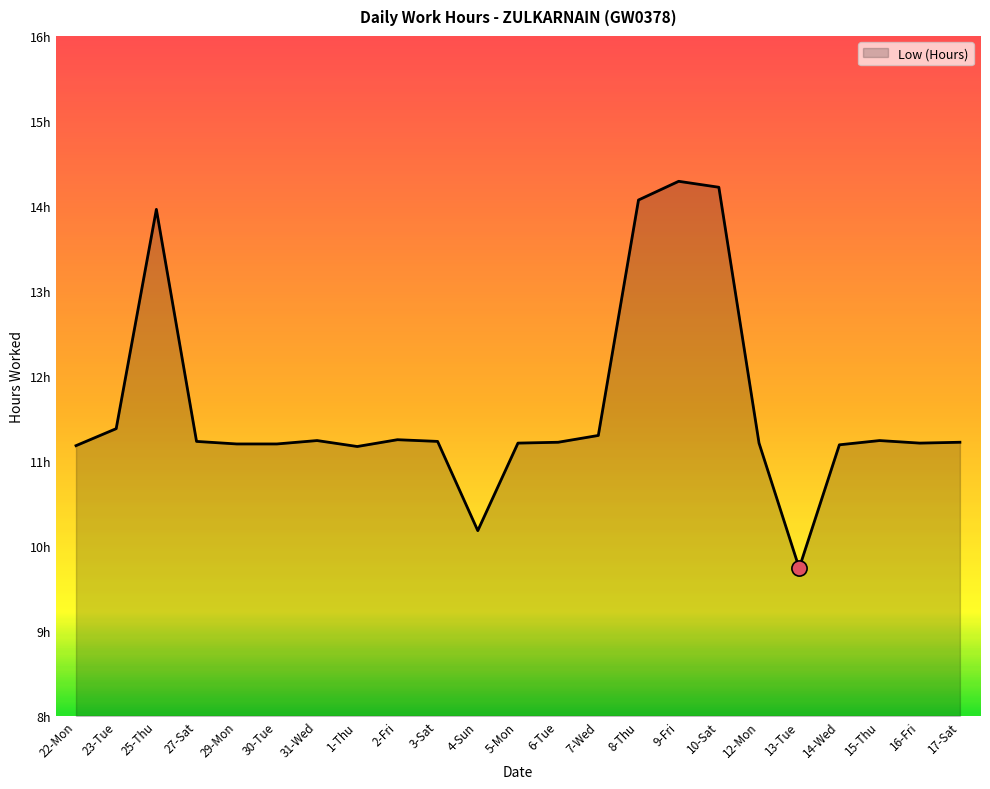

What is the change in value from 31-Wed to 14-Wed?

-0.1